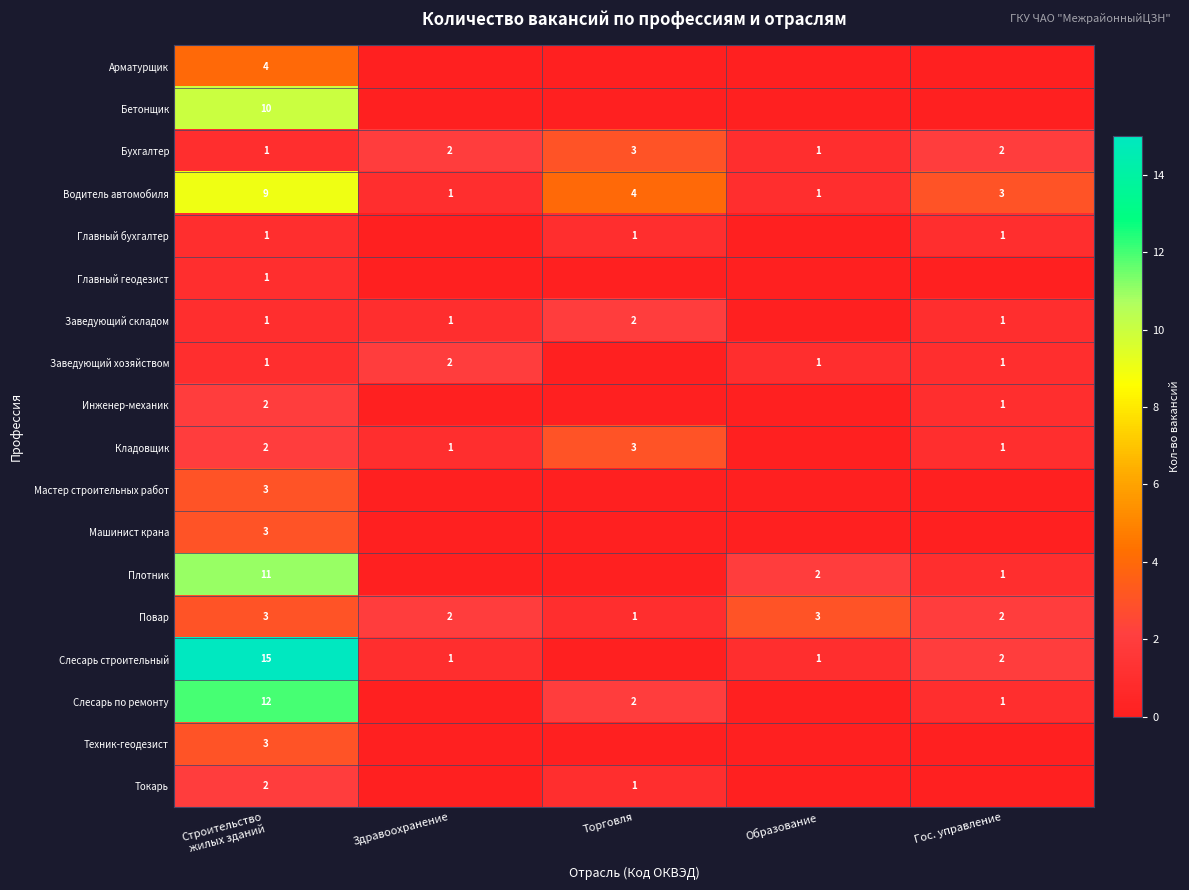

At how many categories does at least one series exceed 7?

1